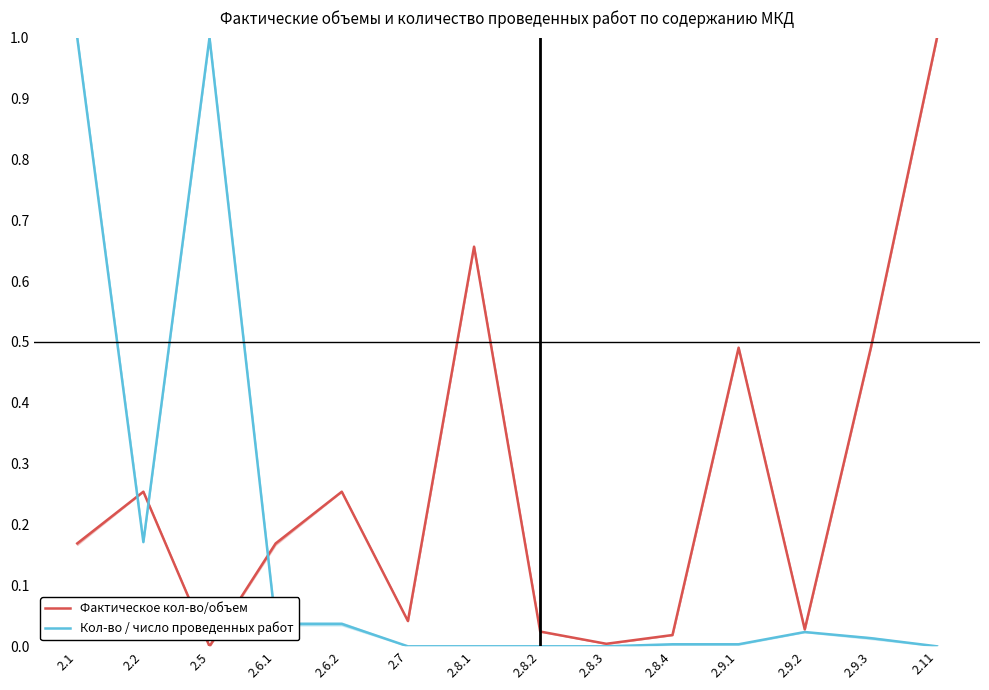

What is the difference between the Фактическое кол-во/объем values at 2.11 and 2.8.1?

0.3